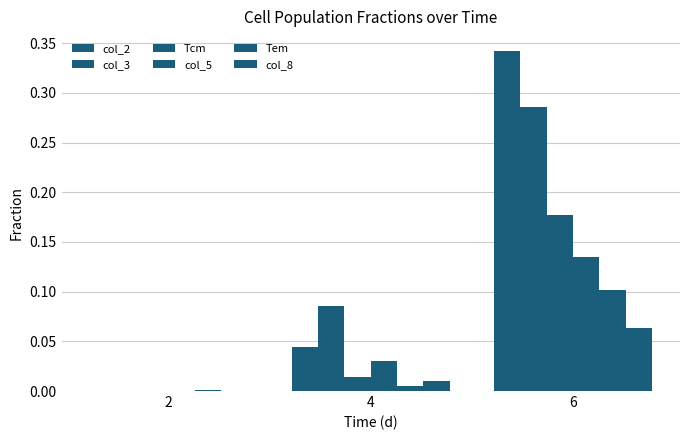

How many series are shown in this chart?

6